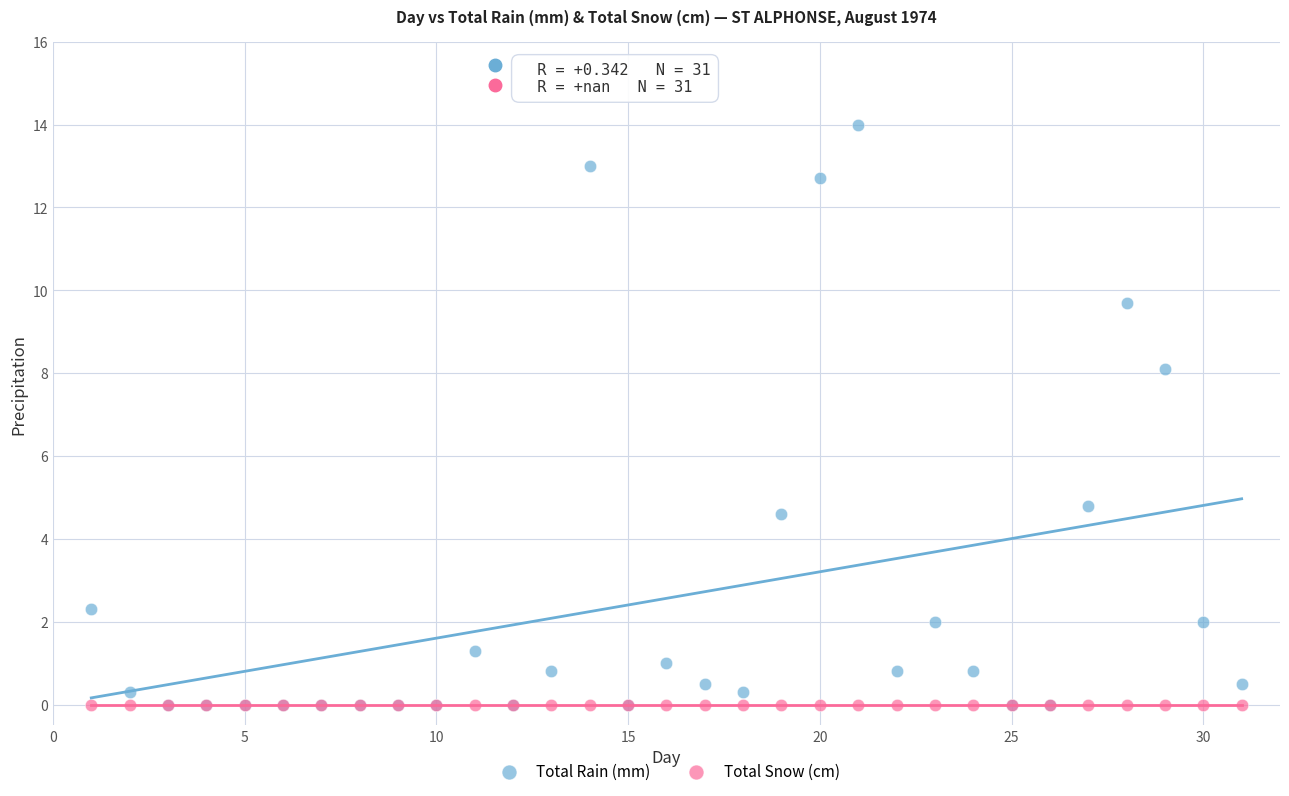

Across all series, what Y value is closest to 7?

8.1